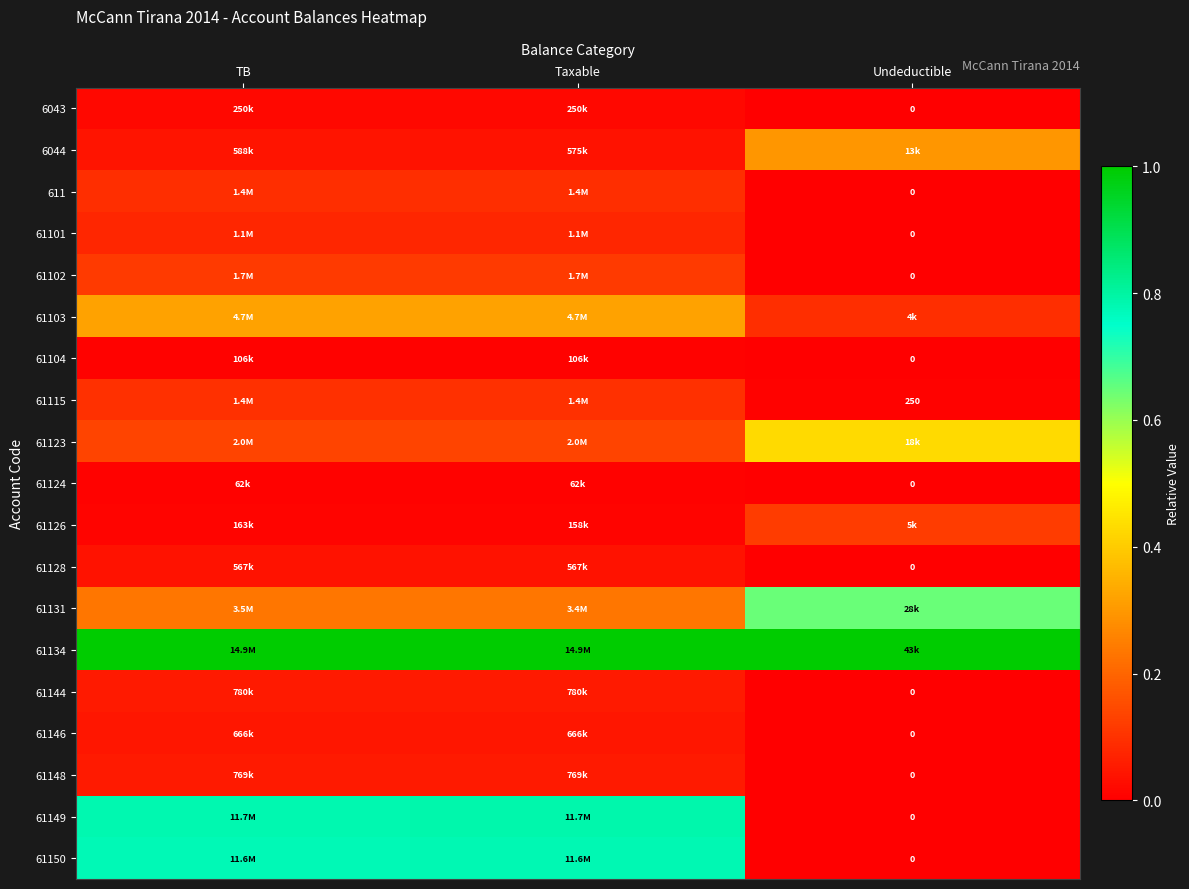

Between TB and Taxable, which is larger?

Taxable